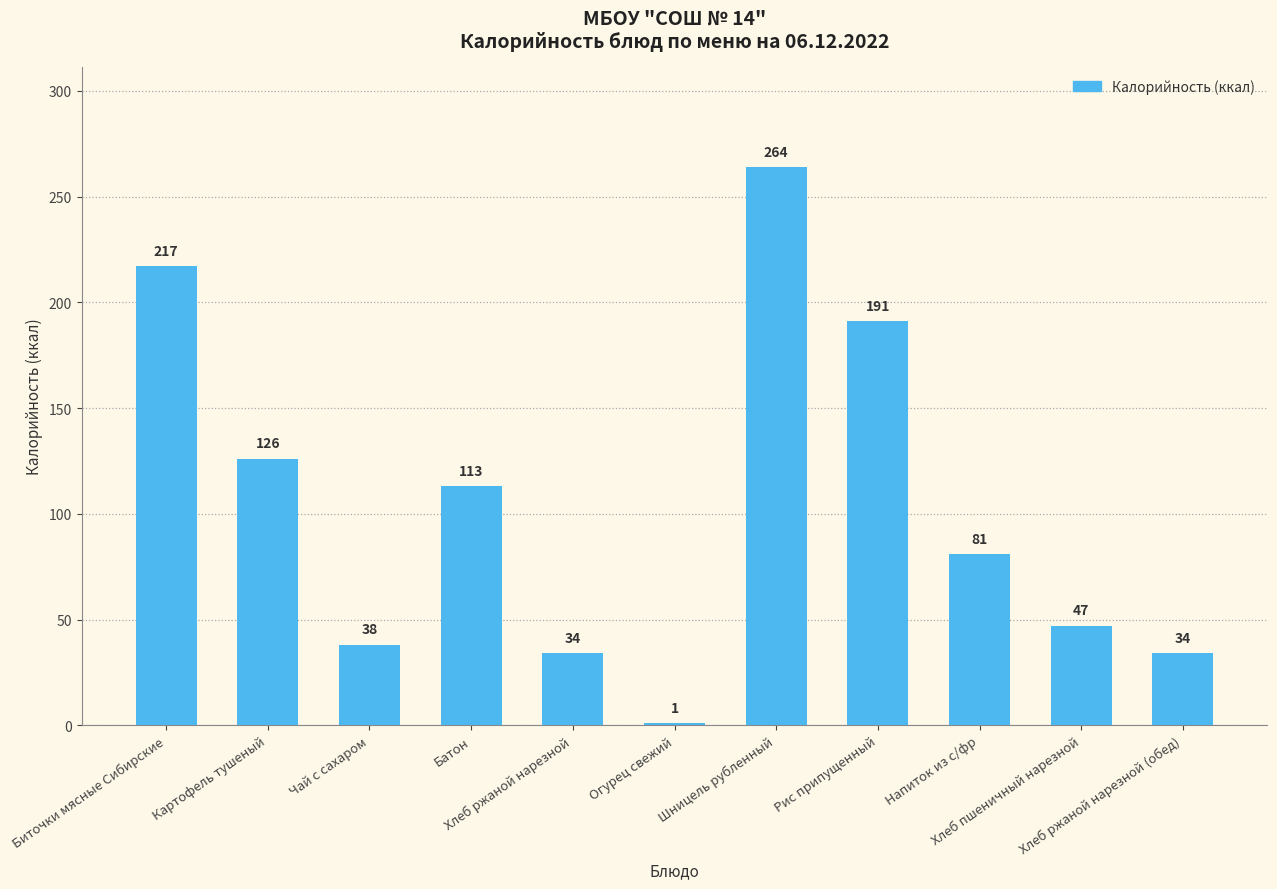

What is the smallest value displayed?

1